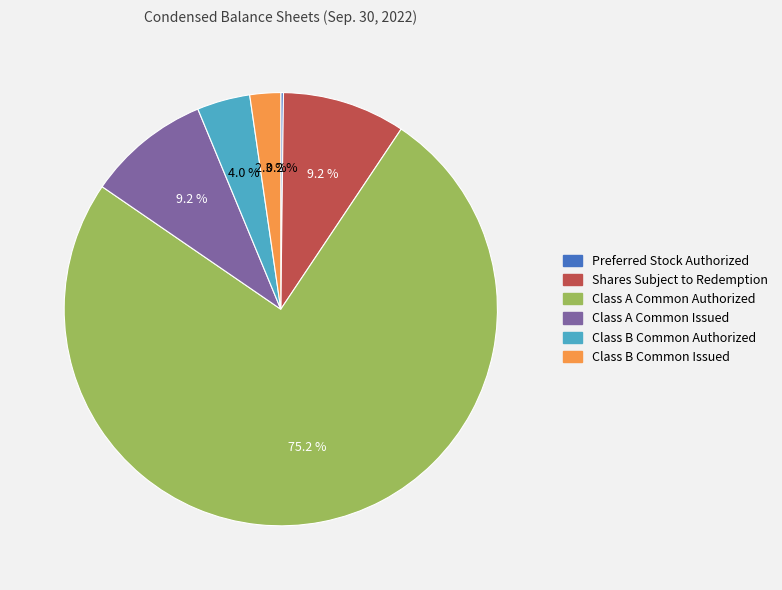

Is Class A Common Authorized the majority of the pie?

Yes